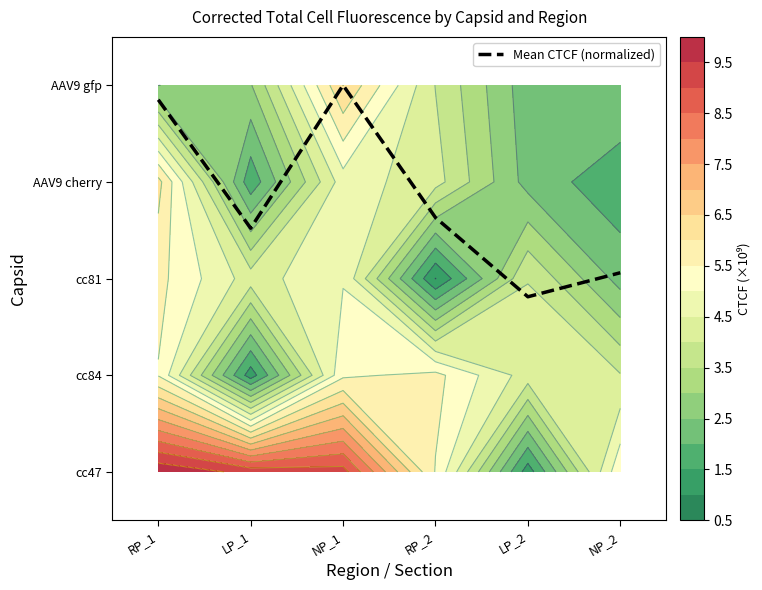

Which has a higher value, NP_1 or LP_2?

NP_1